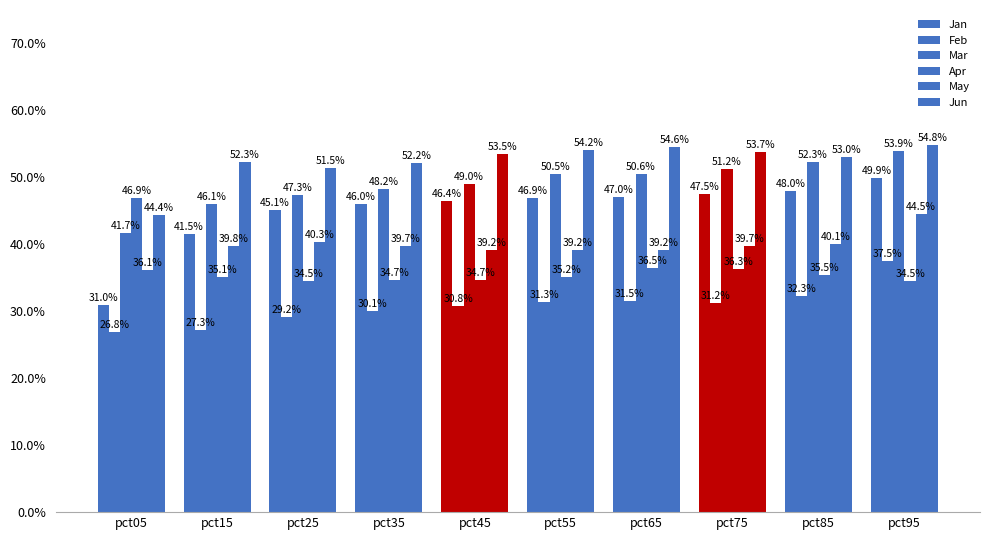

What is the total value across all series at pct45?

2.5